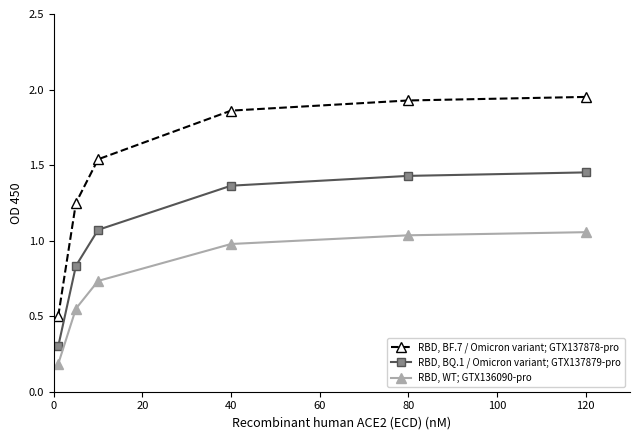

True or false: RBD, BF.7 / Omicron variant; GTX137878-pro has more than 1 points higher than both neighbors.

False